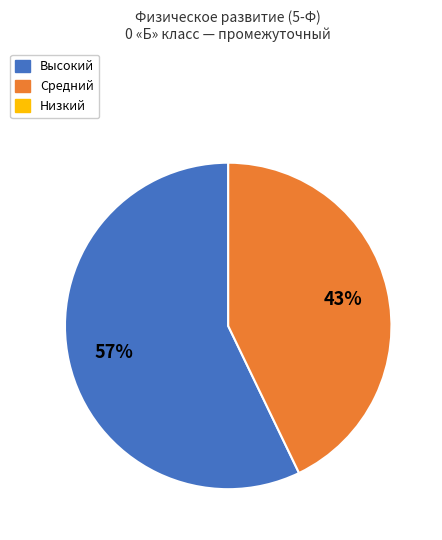

To the nearest percent, what is the difference between the largest and smallest slice percentages?

14%